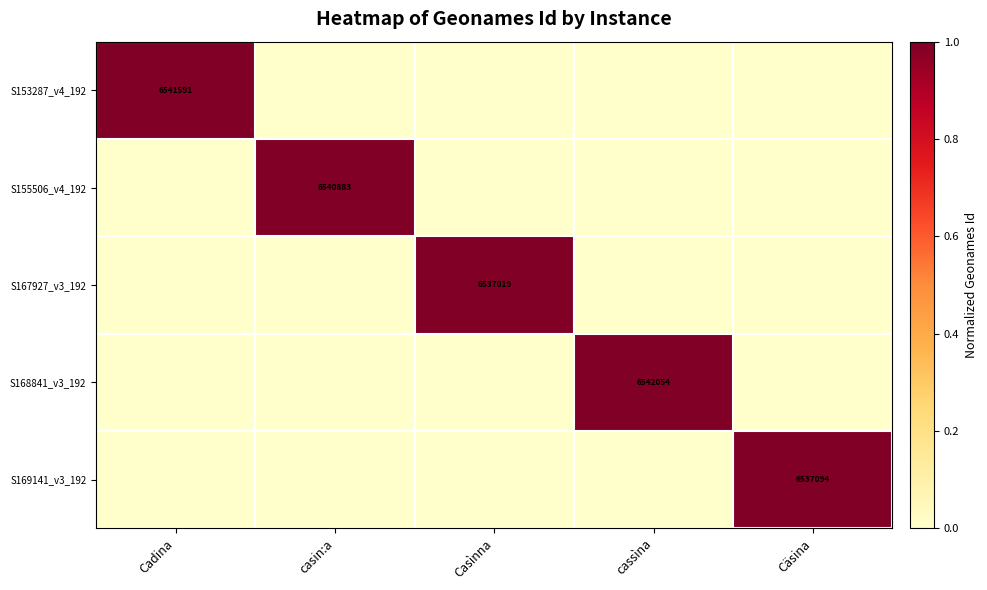

Is the value of S167927_v3_192 at Casìnna greater than the value of S169141_v3_192 at Cäsina?

No